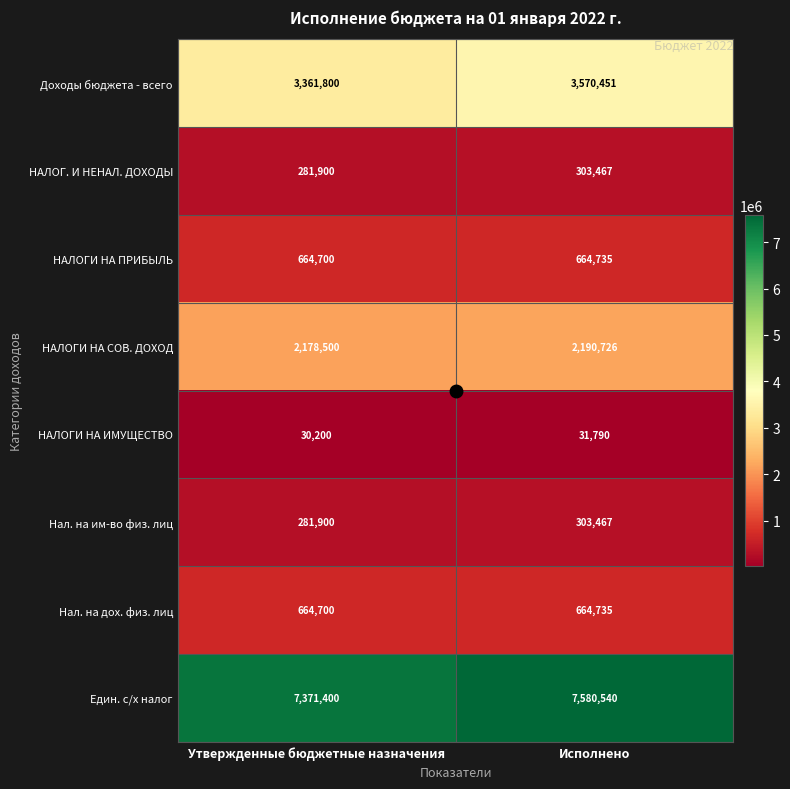

How many categories are shown in the chart?

2